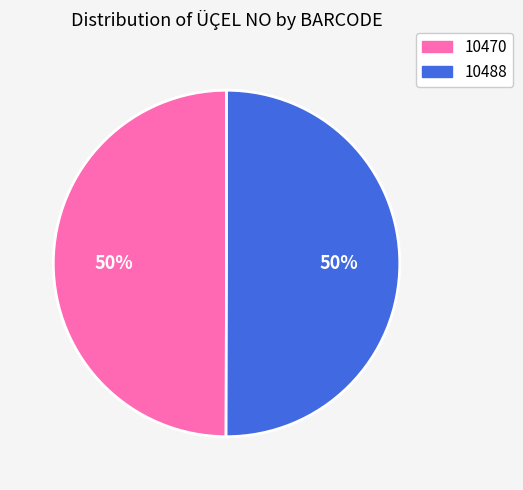

To the nearest percent, what percentage of the pie is 10470?

50%